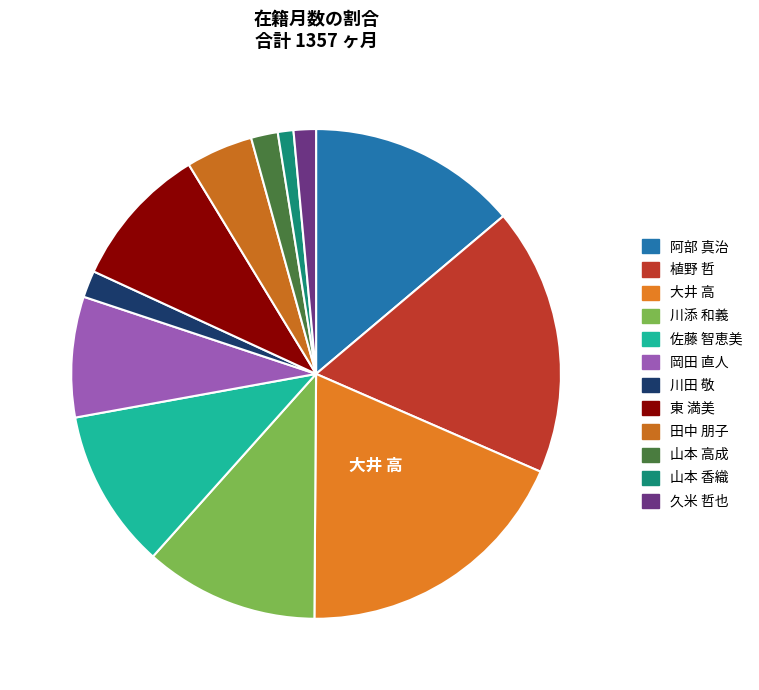

How many slices are in this pie chart?

12